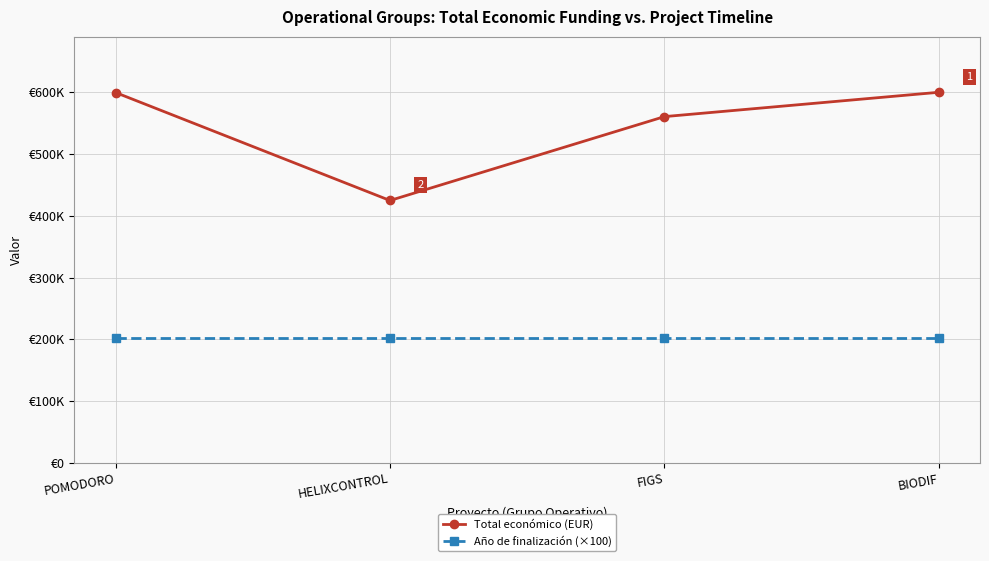

What is the sum of all Año de finalización (×100) values?

810800